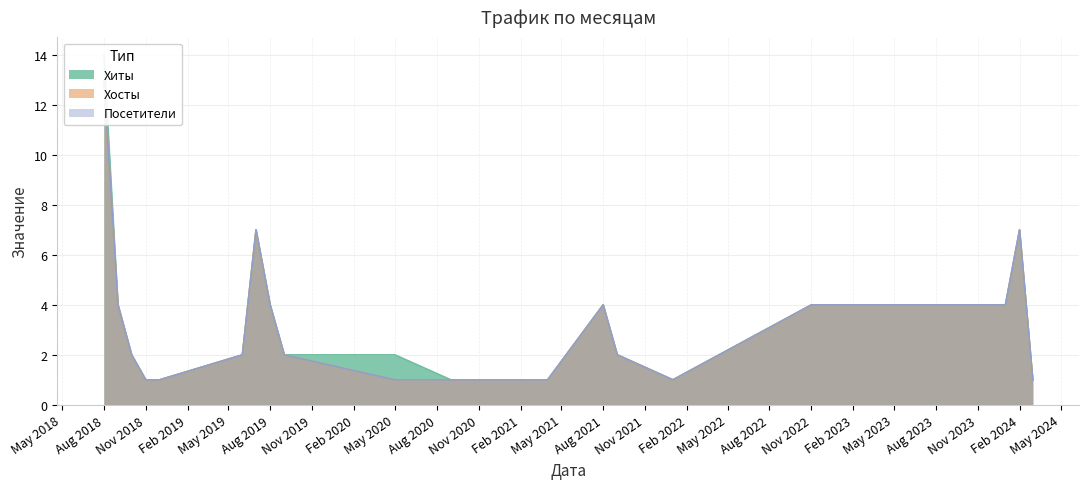

Where is Посетители nearest to the value 7?

2019-07-01